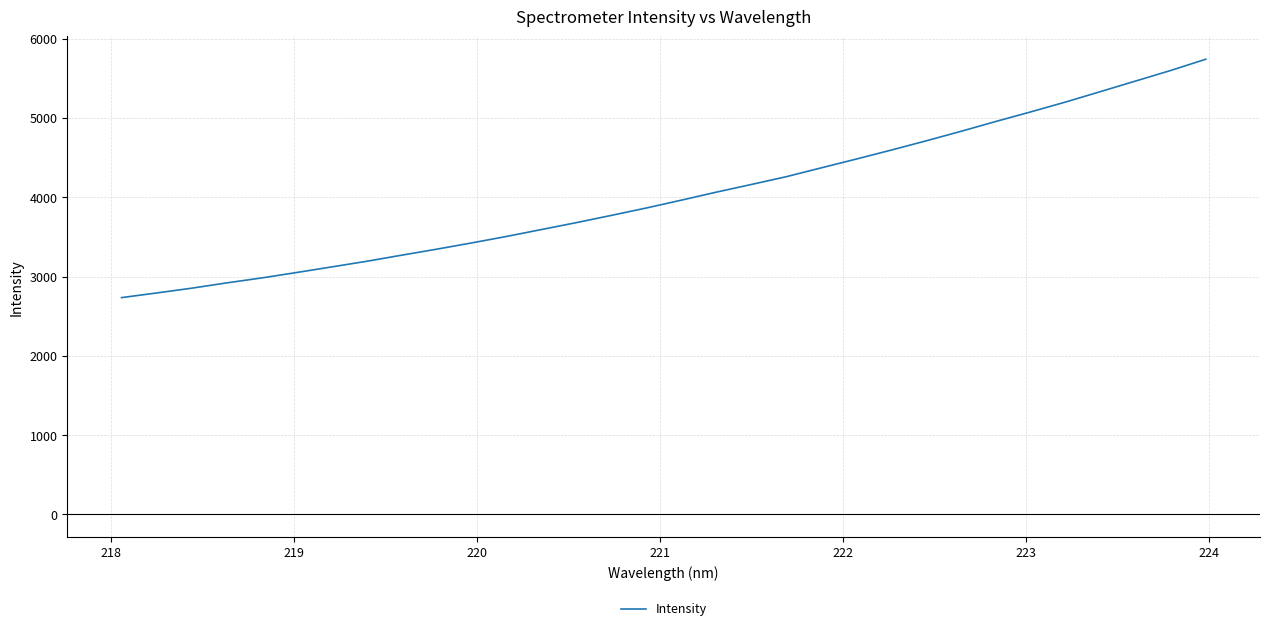

What is the maximum value shown in the chart?

5741.0